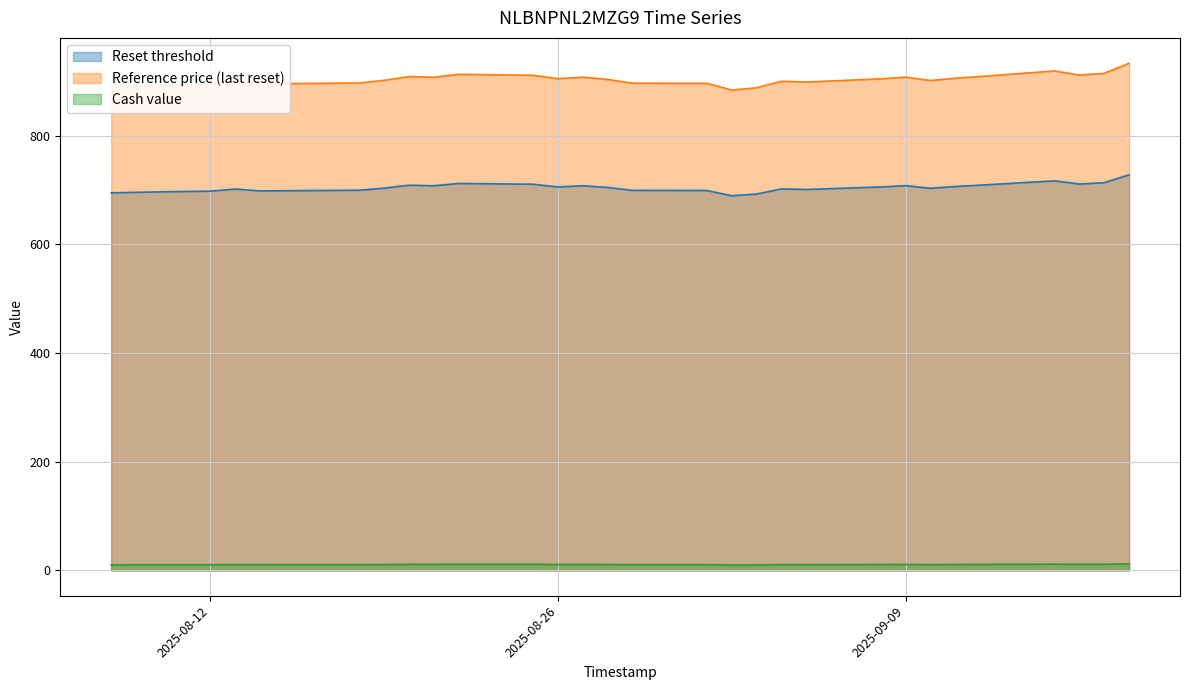

Rank the categories by Cash value value from lowest to highest.

2025-09-02, 2025-09-03, 2025-08-08, 2025-08-11, 2025-08-12, 2025-09-01, 2025-08-29, 2025-08-15, 2025-09-05, 2025-08-18, 2025-09-04, 2025-08-13, 2025-09-10, 2025-08-14, 2025-08-19, 2025-09-08, 2025-08-28, 2025-09-11, 2025-08-26, 2025-09-09, 2025-09-12, 2025-08-27, 2025-08-21, 2025-09-16, 2025-08-20, 2025-08-25, 2025-09-17, 2025-08-22, 2025-09-15, 2025-09-18